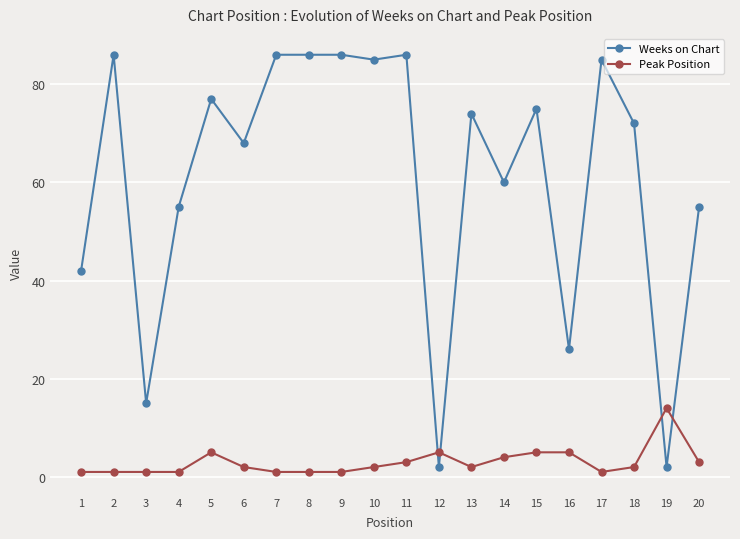

What is the spread (max minus min) of values at 10?

83